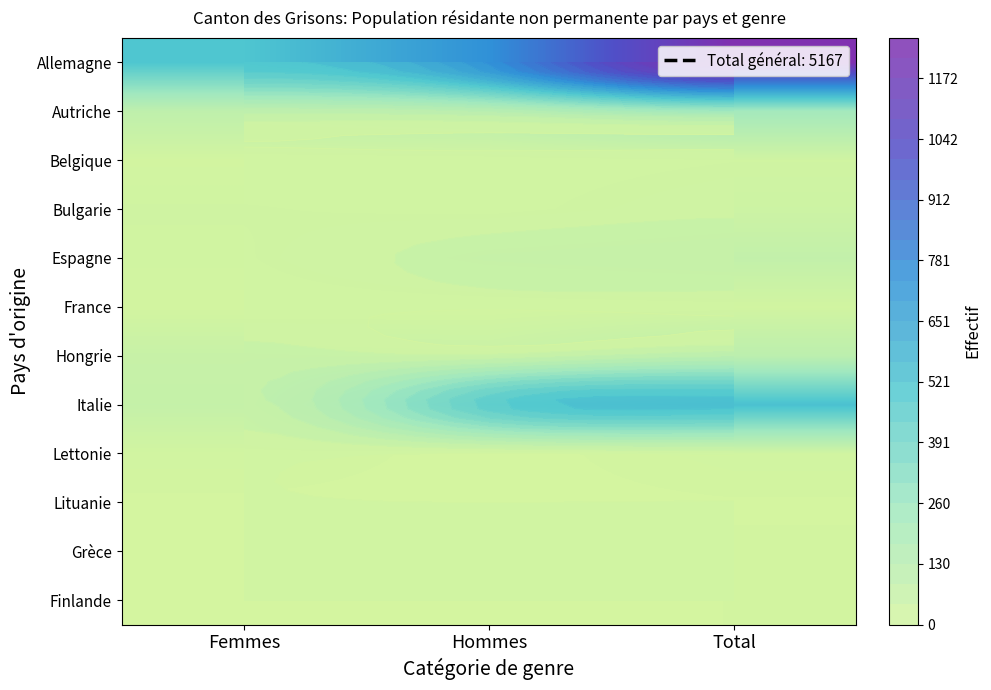

What is the maximum value for Allemagne?

1259